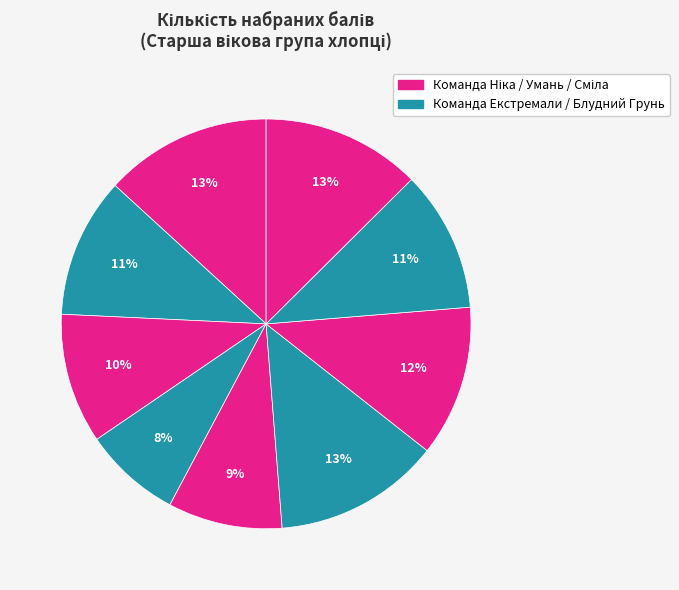

How many segments does this pie chart have?

9